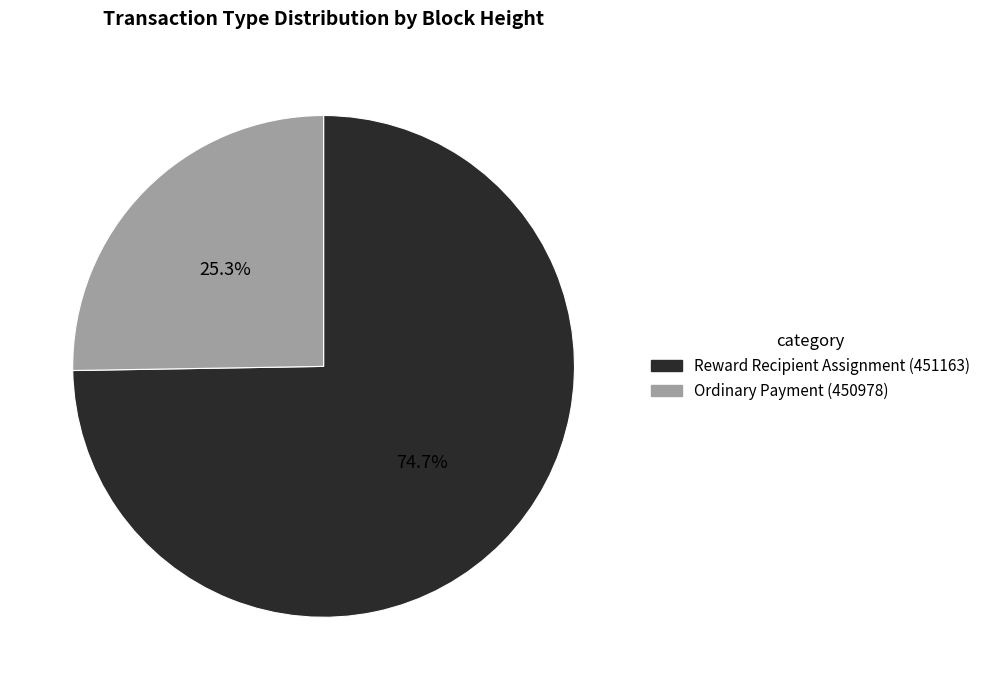

Which category accounts for the majority?

Reward Recipient Assignment (451163)